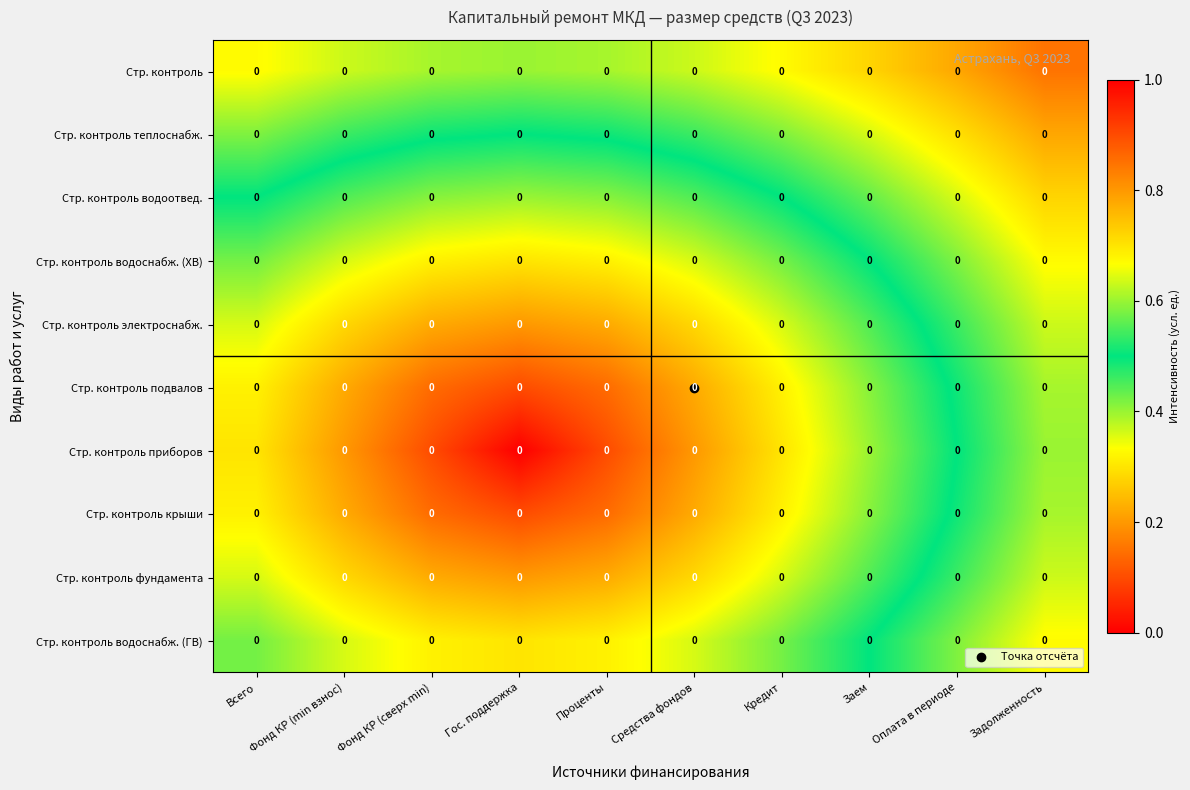

Reading right to left, list all the values displayed in this chart.

Стр. контроль: Задолженность=0.0	Оплата в периоде=0.0	Заем=0.0	Кредит=0.0	Средства фондов=0.0	Проценты=0.0	Гос. поддержка=0.0	Фонд КР (сверх min)=0.0	Фонд КР (min взнос)=0.0	Всего=0.0
Стр. контроль теплоснабж.: Задолженность=0.0	Оплата в периоде=0.0	Заем=0.0	Кредит=0.0	Средства фондов=0.0	Проценты=0.0	Гос. поддержка=0.0	Фонд КР (сверх min)=0.0	Фонд КР (min взнос)=0.0	Всего=0.0
Стр. контроль водоотвед.: Задолженность=0.0	Оплата в периоде=0.0	Заем=0.0	Кредит=0.0	Средства фондов=0.0	Проценты=0.0	Гос. поддержка=0.0	Фонд КР (сверх min)=0.0	Фонд КР (min взнос)=0.0	Всего=0.0
Стр. контроль водоснабж. (ХВ): Задолженность=0.0	Оплата в периоде=0.0	Заем=0.0	Кредит=0.0	Средства фондов=0.0	Проценты=0.0	Гос. поддержка=0.0	Фонд КР (сверх min)=0.0	Фонд КР (min взнос)=0.0	Всего=0.0
Стр. контроль электроснабж.: Задолженность=0.0	Оплата в периоде=0.0	Заем=0.0	Кредит=0.0	Средства фондов=0.0	Проценты=0.0	Гос. поддержка=0.0	Фонд КР (сверх min)=0.0	Фонд КР (min взнос)=0.0	Всего=0.0
Стр. контроль подвалов: Задолженность=0.0	Оплата в периоде=0.0	Заем=0.0	Кредит=0.0	Средства фондов=0.0	Проценты=0.0	Гос. поддержка=0.0	Фонд КР (сверх min)=0.0	Фонд КР (min взнос)=0.0	Всего=0.0
Стр. контроль приборов: Задолженность=0.0	Оплата в периоде=0.0	Заем=0.0	Кредит=0.0	Средства фондов=0.0	Проценты=0.0	Гос. поддержка=0.0	Фонд КР (сверх min)=0.0	Фонд КР (min взнос)=0.0	Всего=0.0
Стр. контроль крыши: Задолженность=0.0	Оплата в периоде=0.0	Заем=0.0	Кредит=0.0	Средства фондов=0.0	Проценты=0.0	Гос. поддержка=0.0	Фонд КР (сверх min)=0.0	Фонд КР (min взнос)=0.0	Всего=0.0
Стр. контроль фундамента: Задолженность=0.0	Оплата в периоде=0.0	Заем=0.0	Кредит=0.0	Средства фондов=0.0	Проценты=0.0	Гос. поддержка=0.0	Фонд КР (сверх min)=0.0	Фонд КР (min взнос)=0.0	Всего=0.0
Стр. контроль водоснабж. (ГВ): Задолженность=0.0	Оплата в периоде=0.0	Заем=0.0	Кредит=0.0	Средства фондов=0.0	Проценты=0.0	Гос. поддержка=0.0	Фонд КР (сверх min)=0.0	Фонд КР (min взнос)=0.0	Всего=0.0